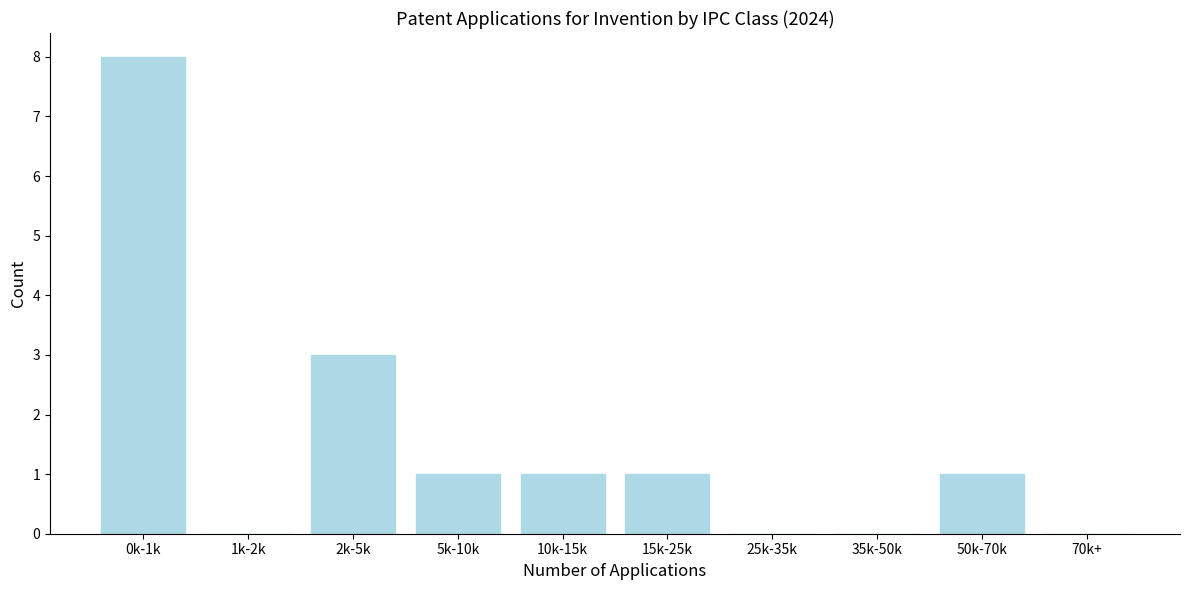

Reading left to right, list all the values displayed in this chart.

0k-1k=8	1k-2k=0	2k-5k=3	5k-10k=1	10k-15k=1	15k-25k=1	25k-35k=0	35k-50k=0	50k-70k=1	70k+=0